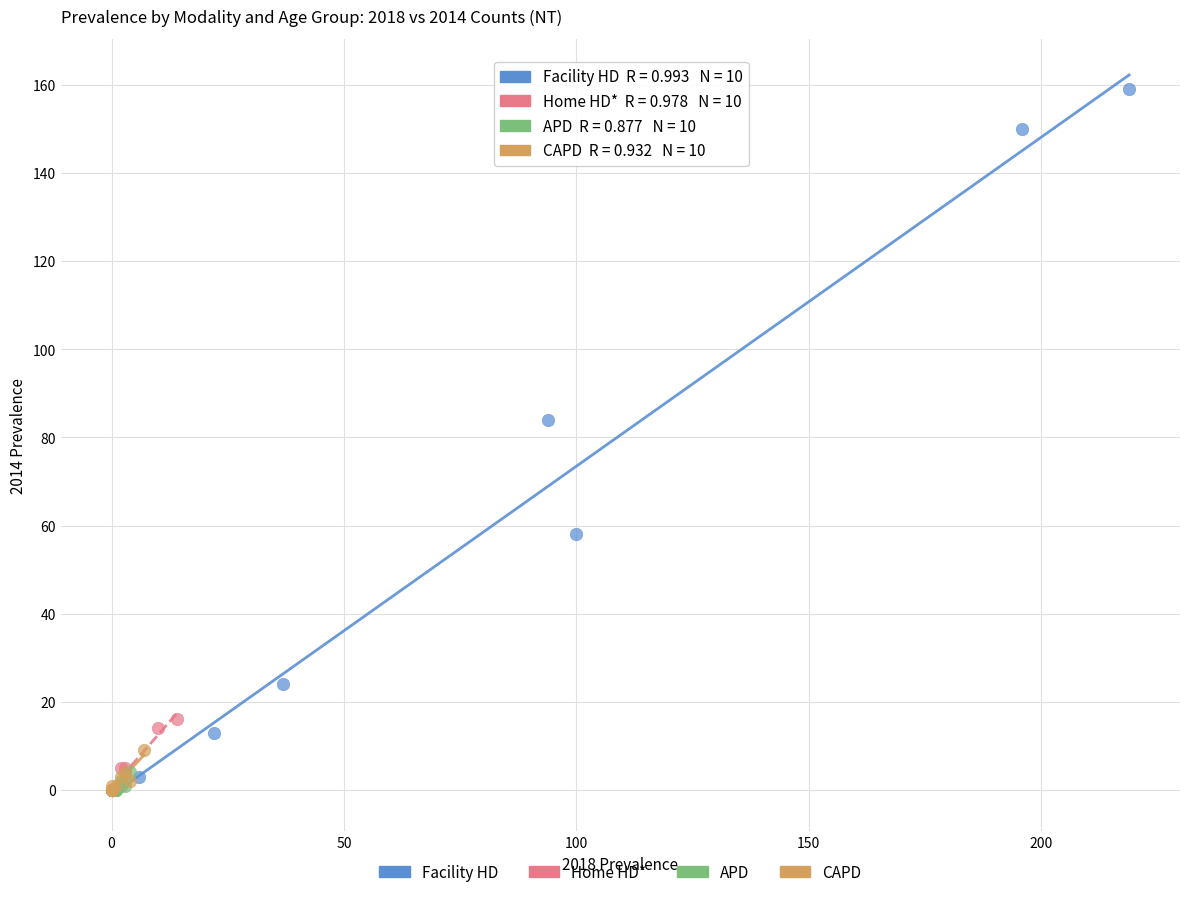

Which series contains the highest Y value?

Facility HD